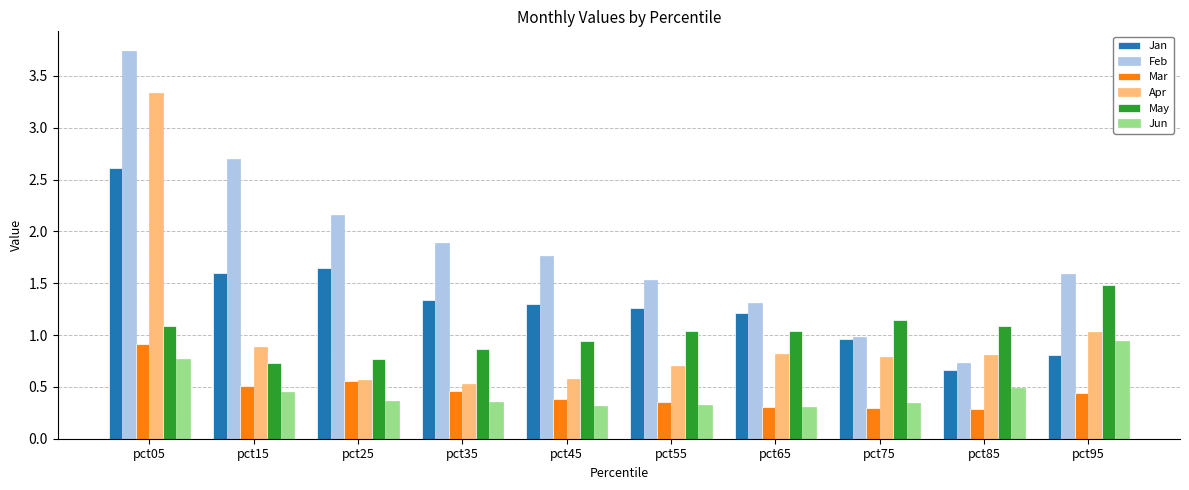

What is the highest value of the Jan series?

2.6